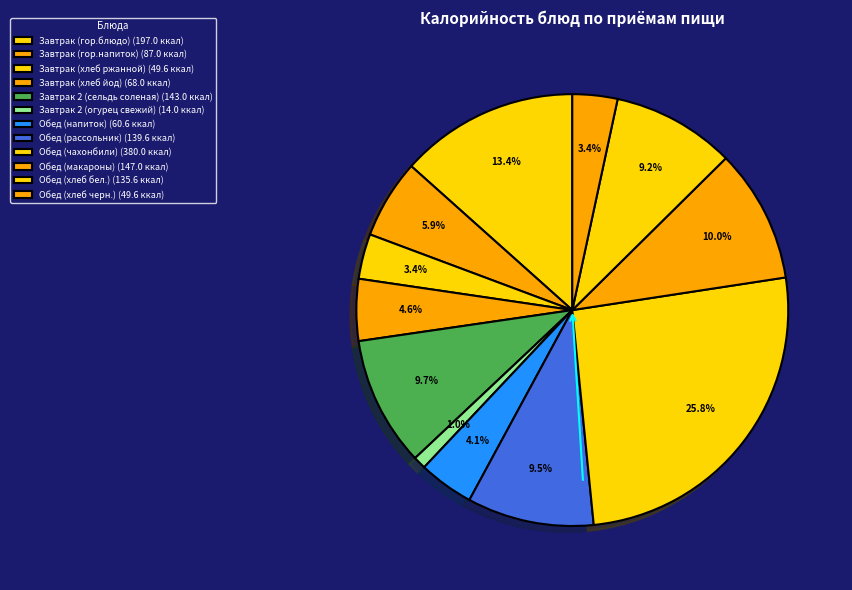

Is Обед (чахонбили) the majority of the pie?

No